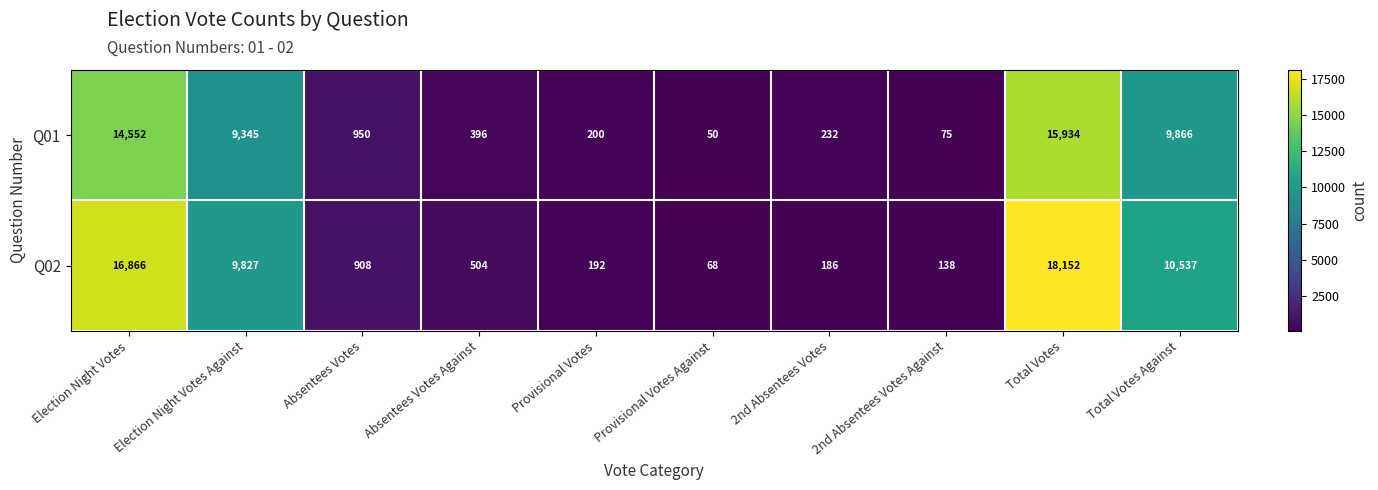

What is the average value of the Q02 series?

5738